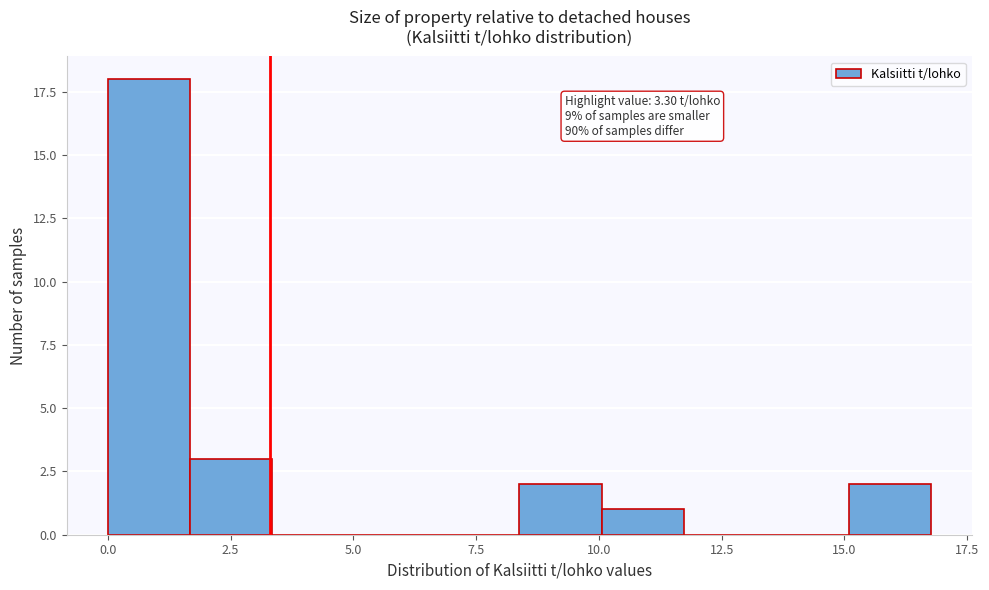

Read against the x-axis, roughly where is the centre of the tallest bar?

1.0